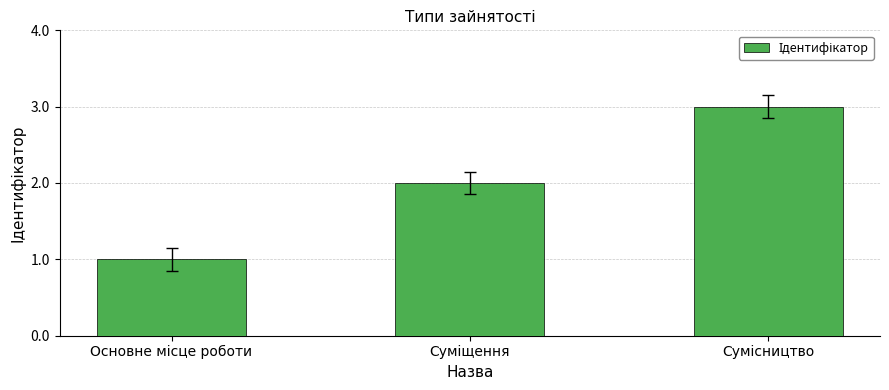

What is the sum of all values?

6